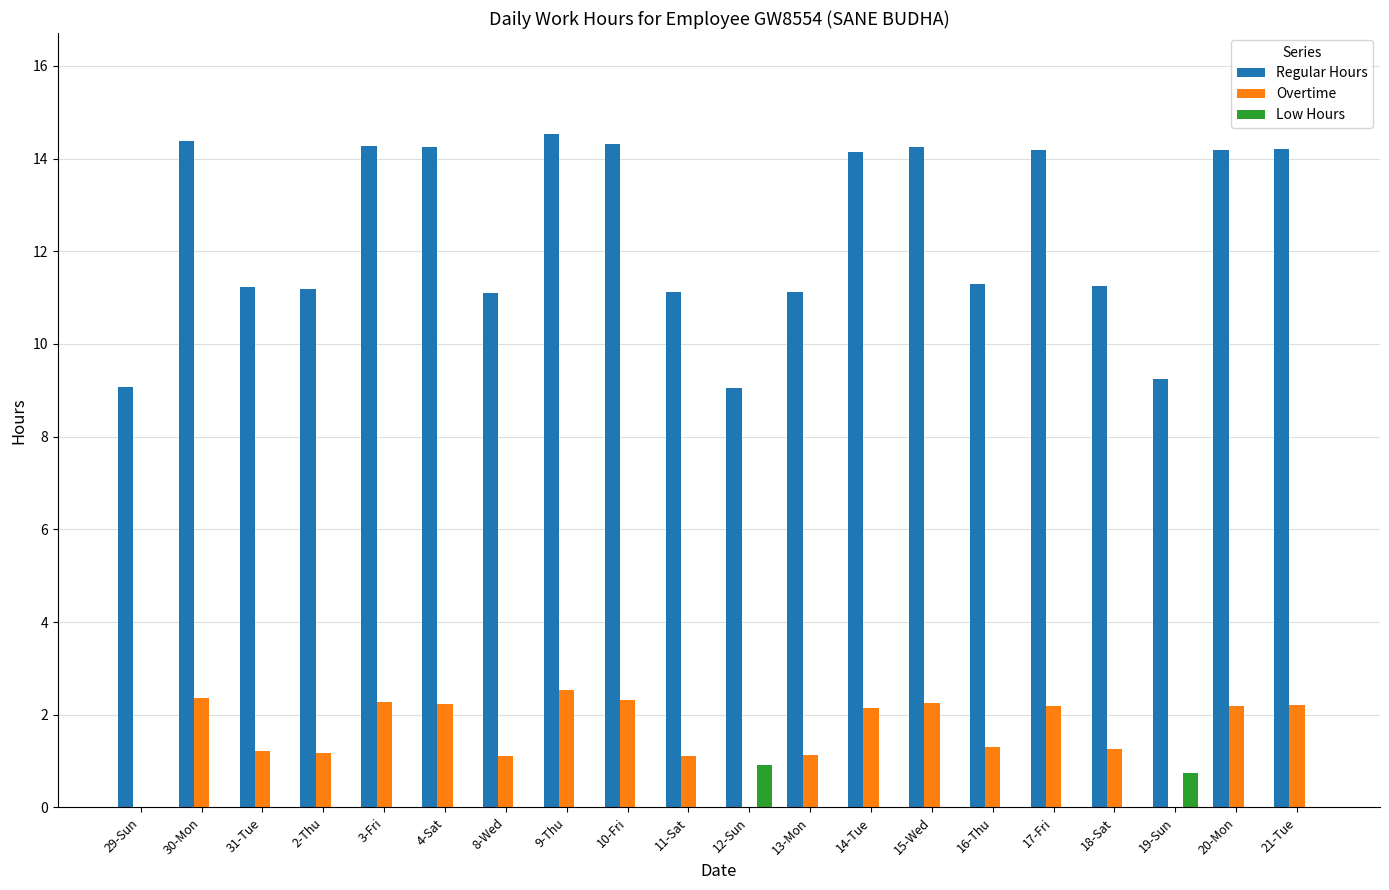

What is the highest value of the Overtime series?

2.5